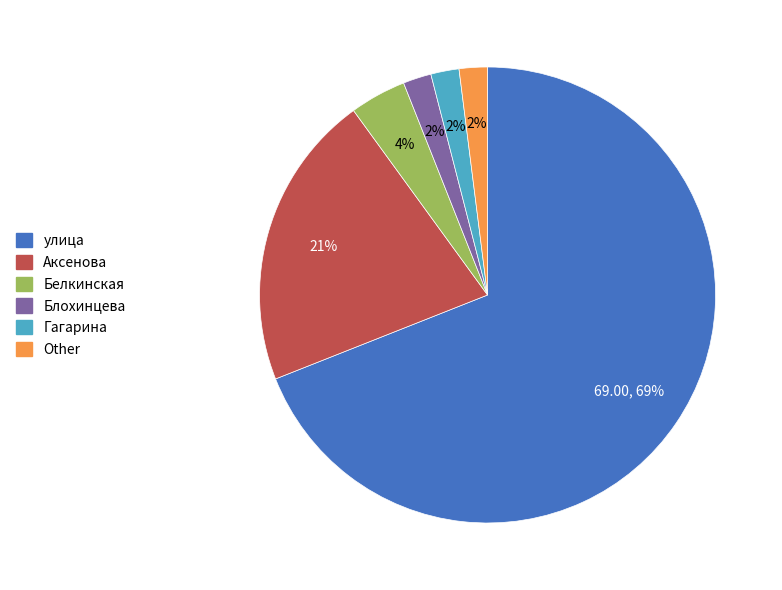

Which slice is the largest?

улица